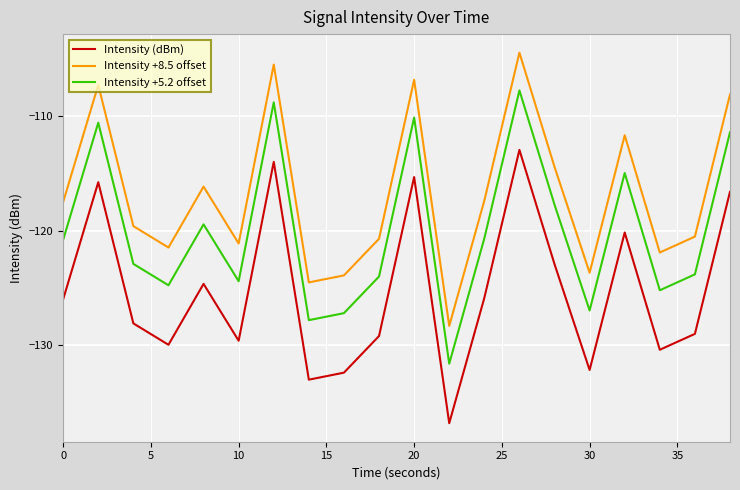

List the series in order of their overall mean, highest first.

Intensity +8.5 offset, Intensity +5.2 offset, Intensity (dBm)